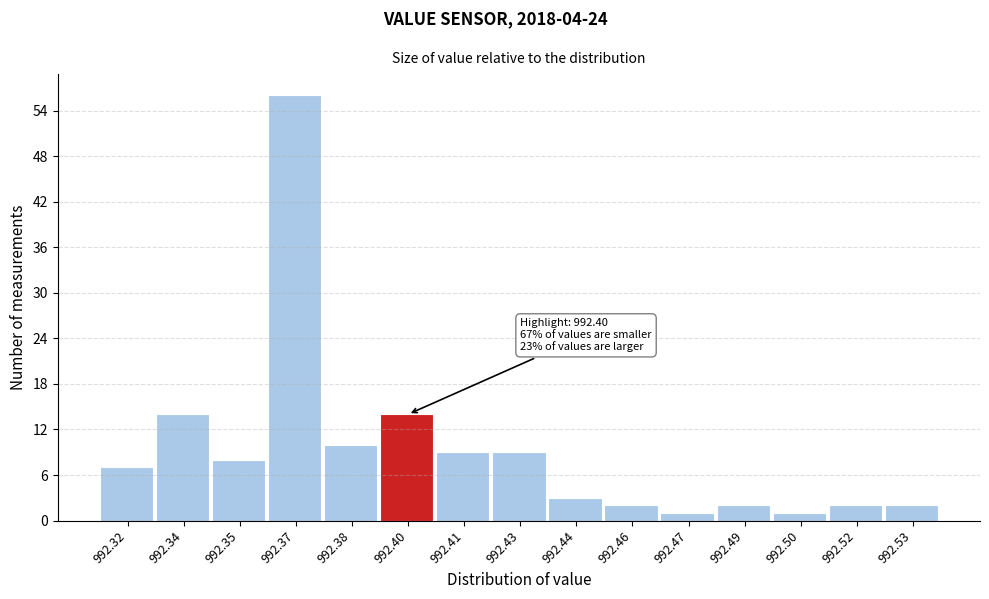

Reading right to left, transcribe all the data shown in this chart.

992.53=2	992.52=2	992.50=1	992.49=2	992.47=1	992.46=2	992.44=3	992.43=9	992.41=9	992.40=14	992.38=10	992.37=56	992.35=8	992.34=14	992.32=7